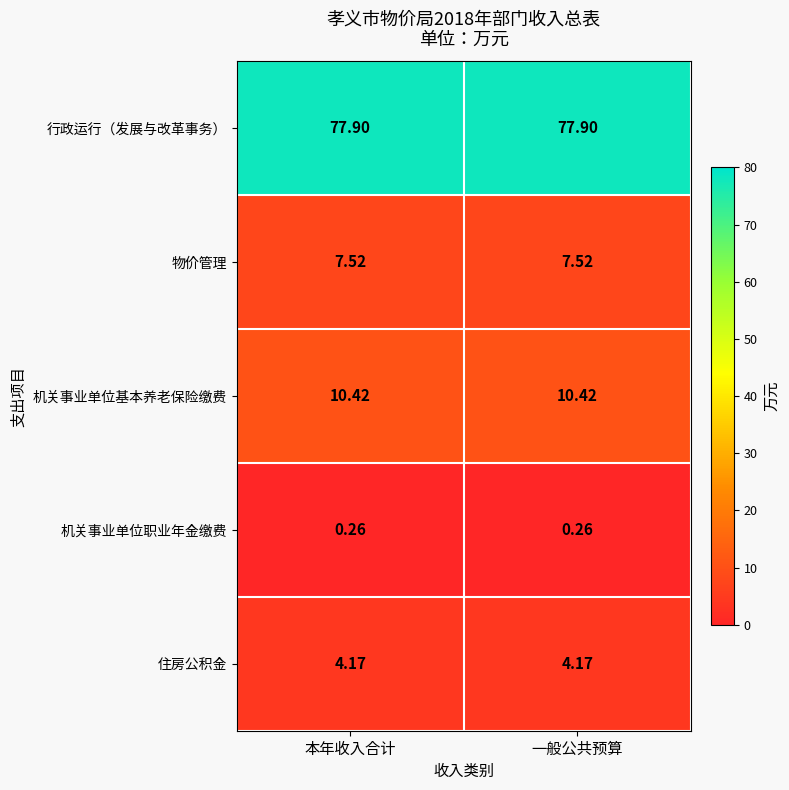

At 一般公共预算, list the series in order from smallest to largest.

机关事业单位职业年金缴费, 住房公积金, 物价管理, 机关事业单位基本养老保险缴费, 行政运行（发展与改革事务）